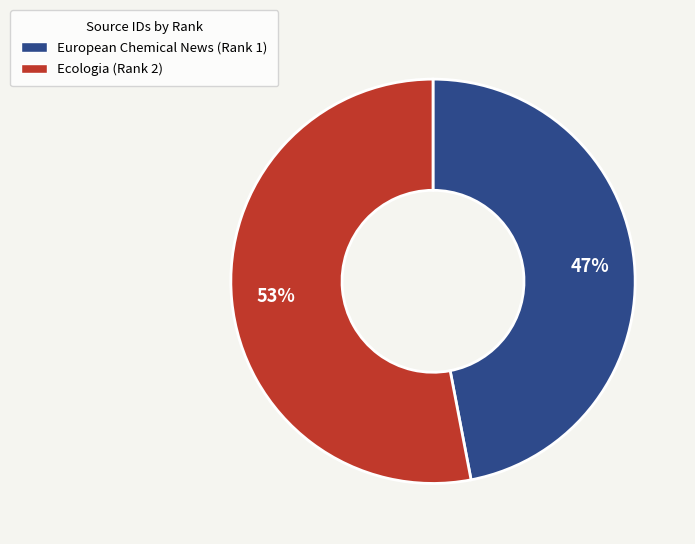

Rank the categories by value from highest to lowest.

Ecologia (Rank 2), European Chemical News (Rank 1)